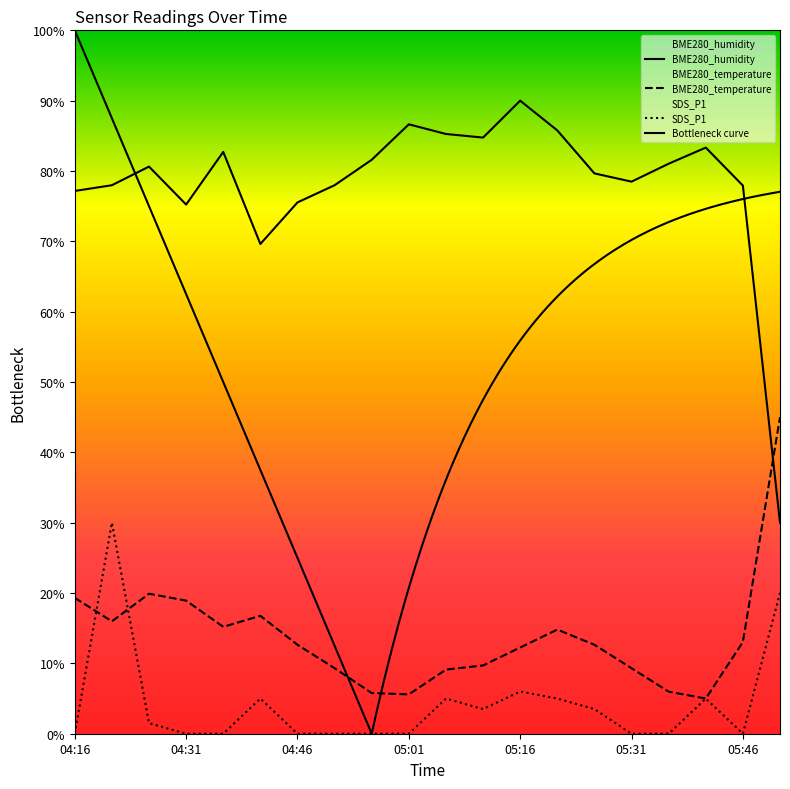

At which category does the chart reach its peak across all series?

05:16